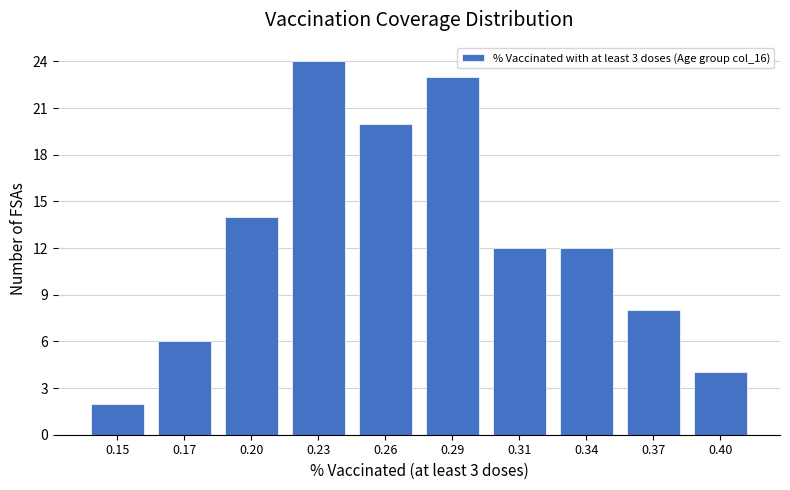

Reading right to left, extract all data points from this chart.

0.40=4	0.37=8	0.34=12	0.31=12	0.29=23	0.26=20	0.23=24	0.20=14	0.17=6	0.15=2